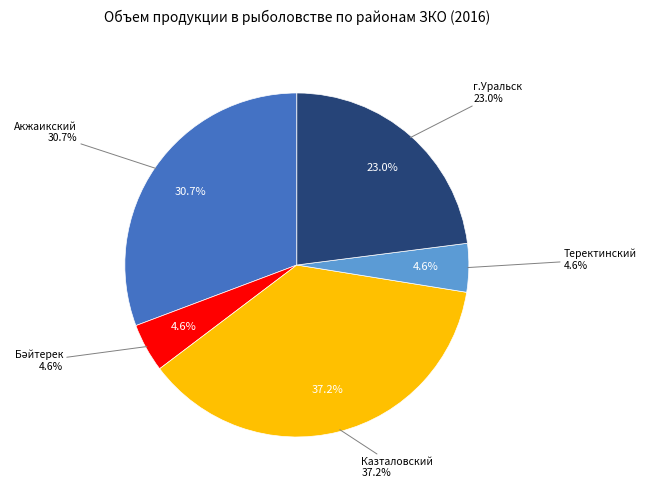

What is the total percentage of Казталовский and Бәйтерек?

41.7%